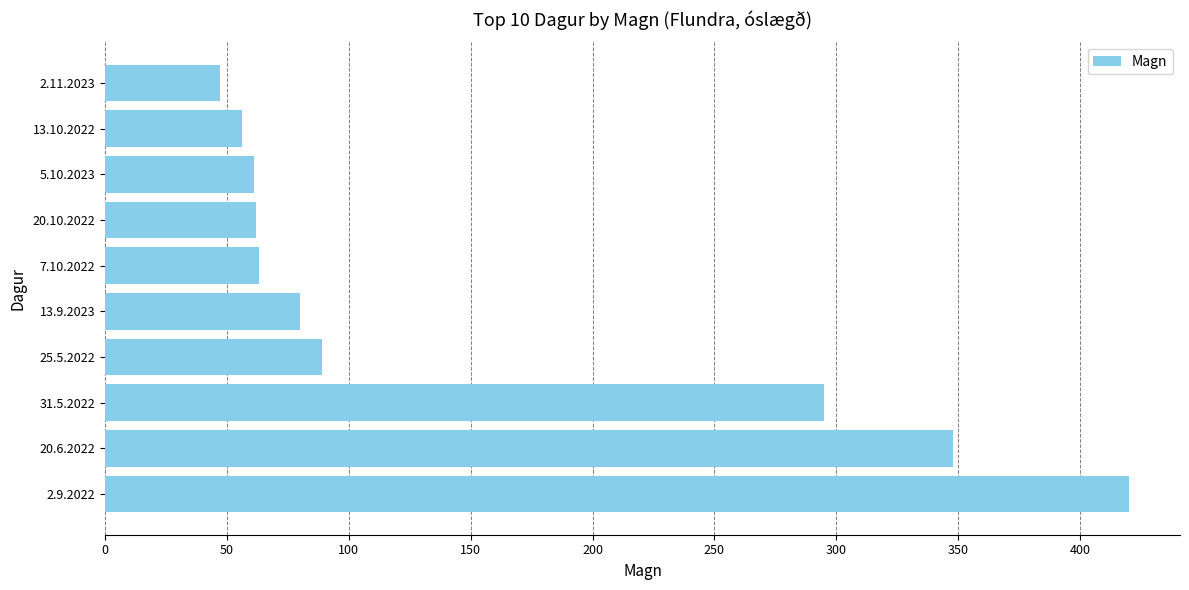

Count the number of categories in the chart.

10